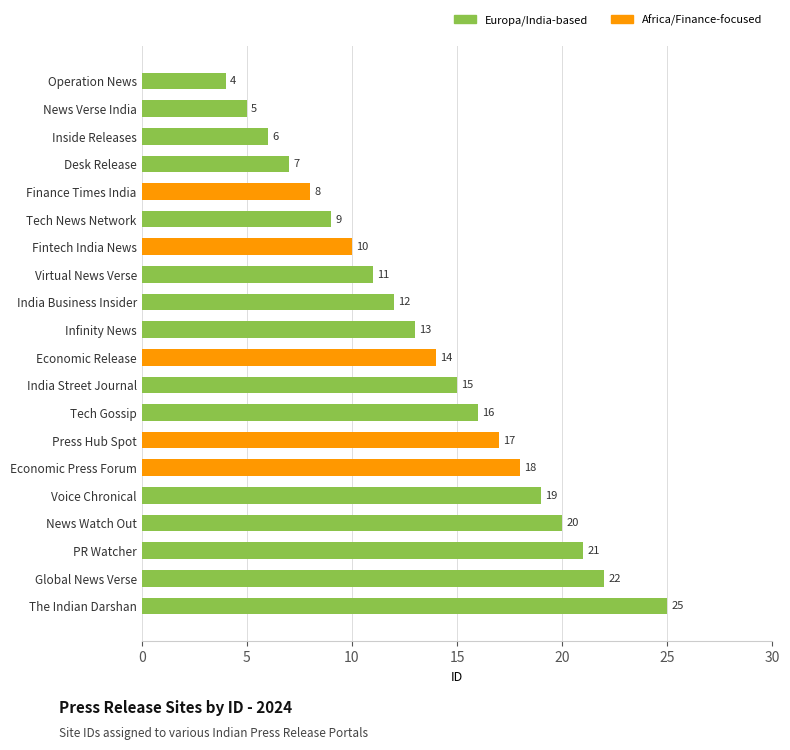

The chart shows a value of 6 at Operation News. True or false?

False